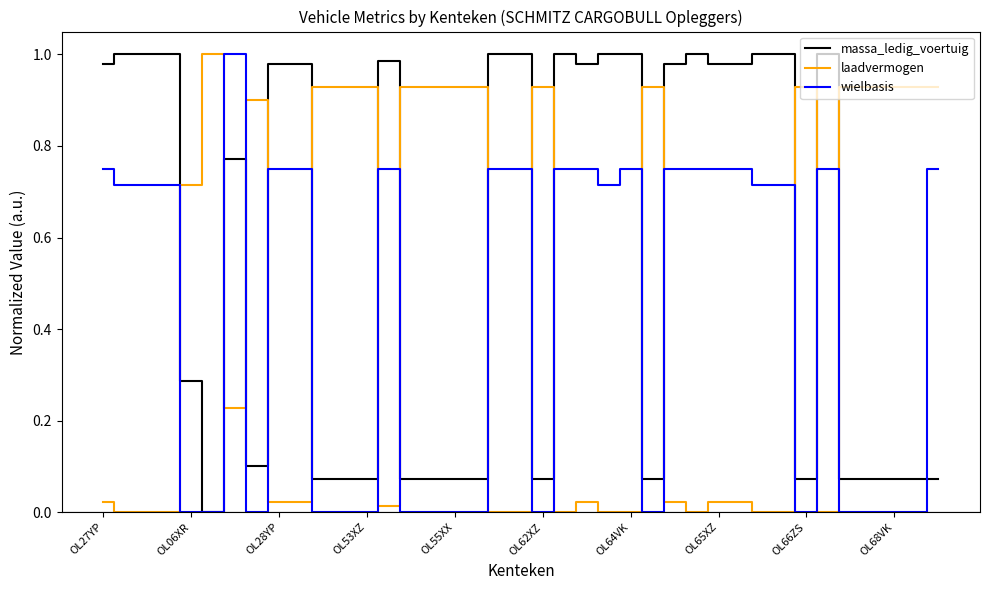

How many intersections are there between wielbasis and laadvermogen?

15